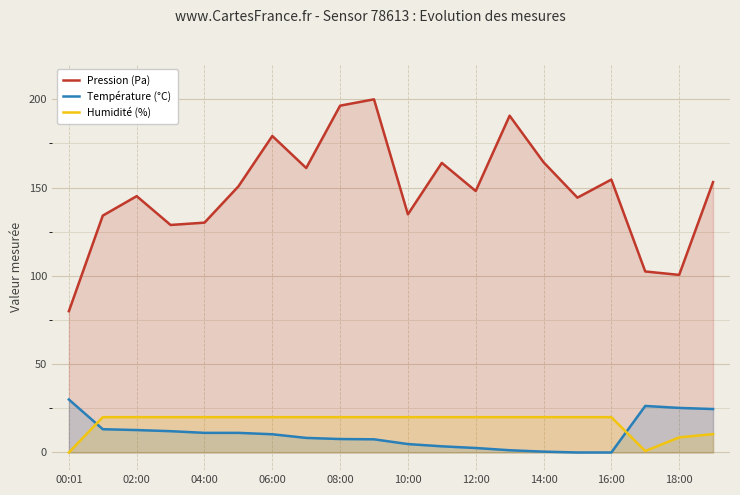

How many times do Humidité (%) and Température (°C) cross each other?

2